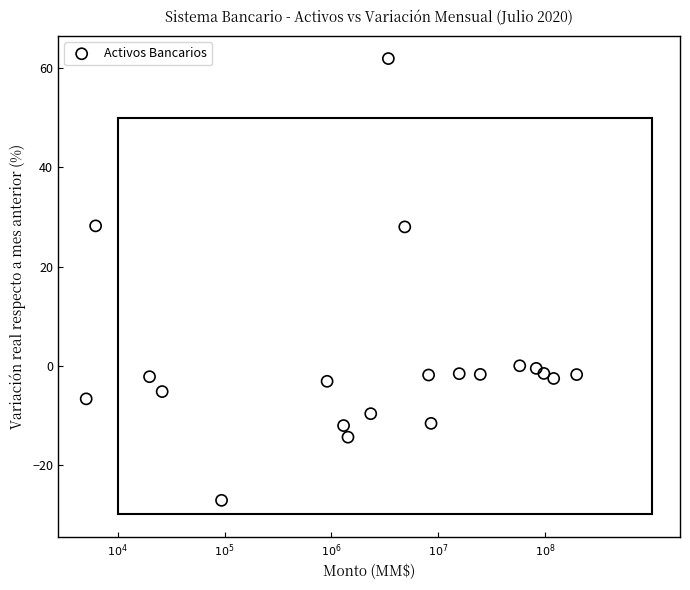

What is the range of Y values (max minus min)?

89.2